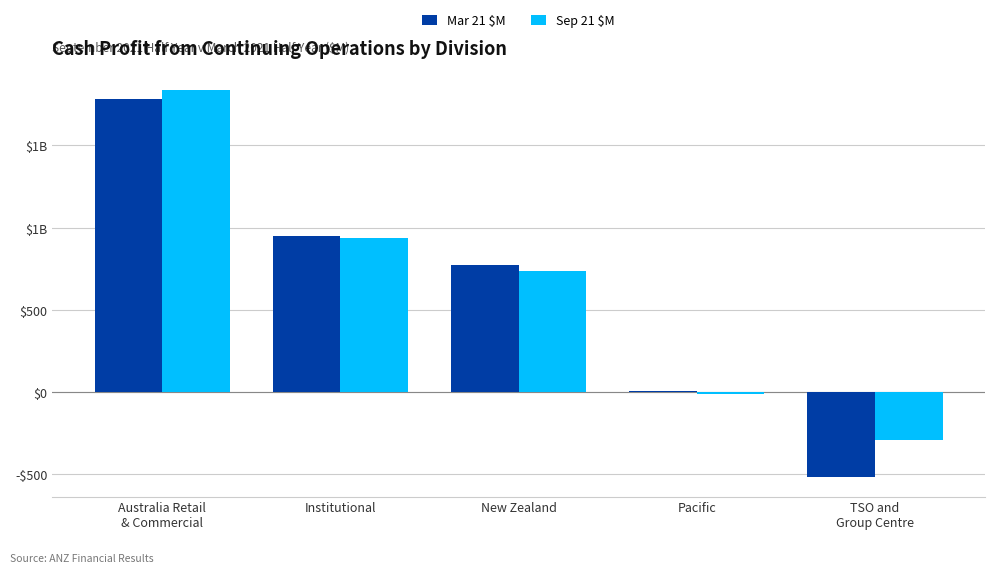

Does the chart contain stacked bars?

No